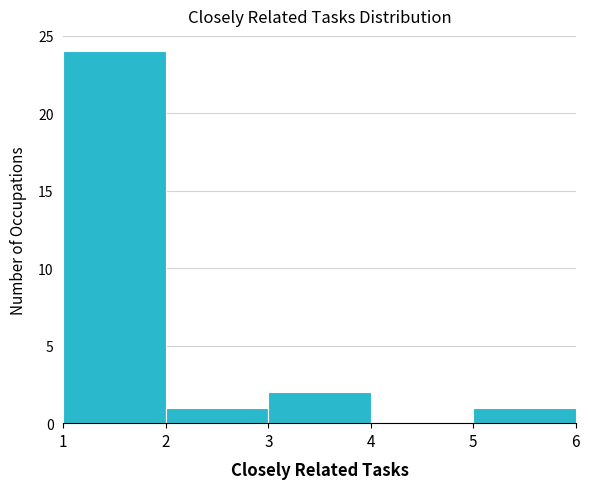

How tall is the bar that spans 1 to 2 on the x-axis? The values are not printed on the chart, so give them approximately, as read against the axis.

24